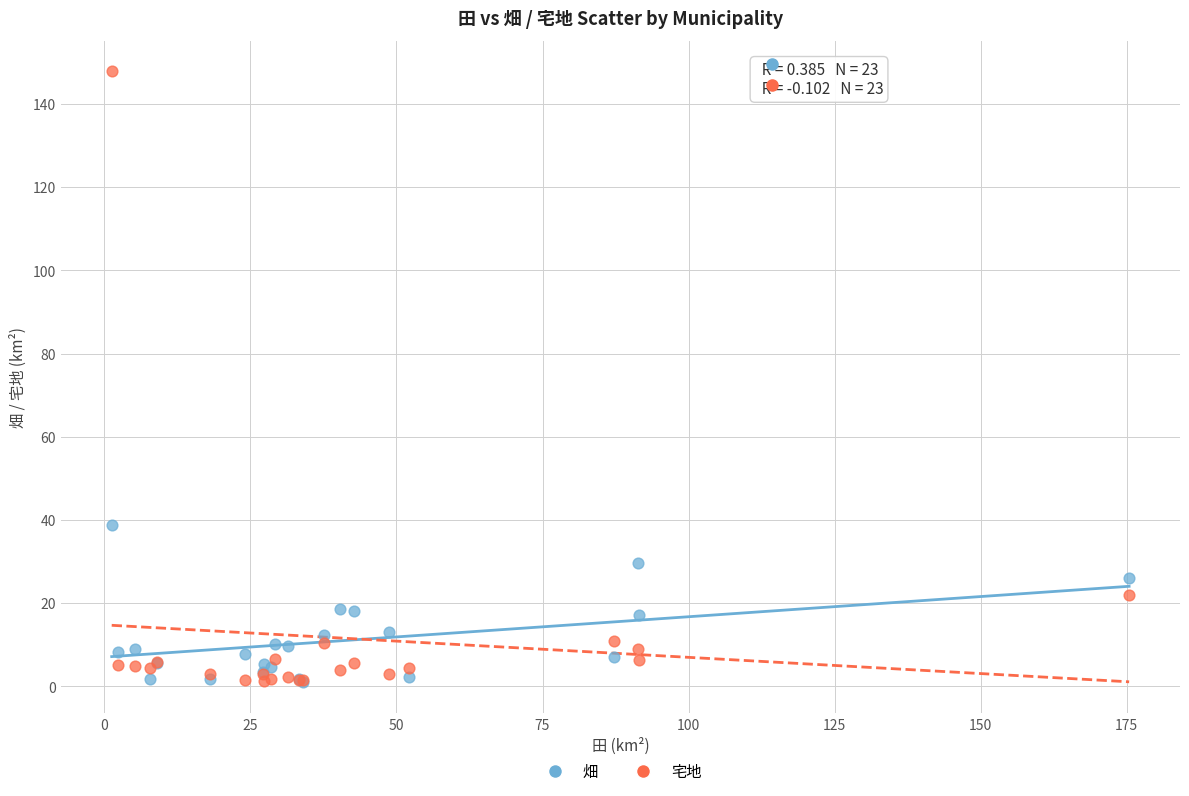

Across all series, what Y value is closest to 74?

38.9